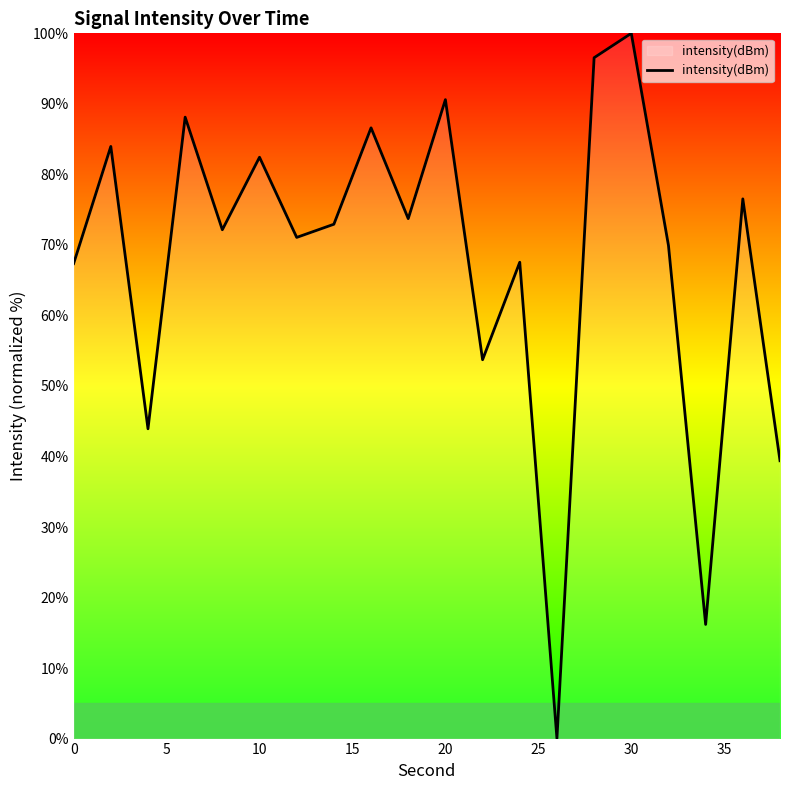

What is the difference between the maximum and minimum values?

100.0